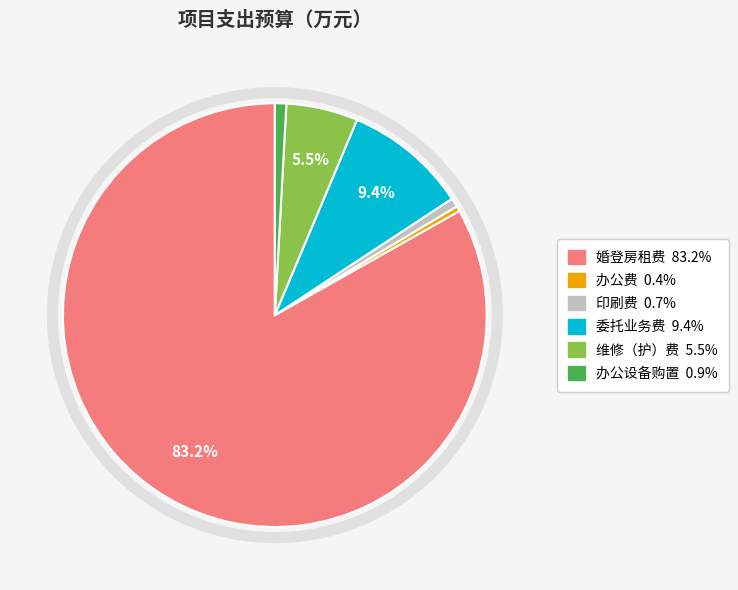

Is there a majority slice in this chart?

Yes